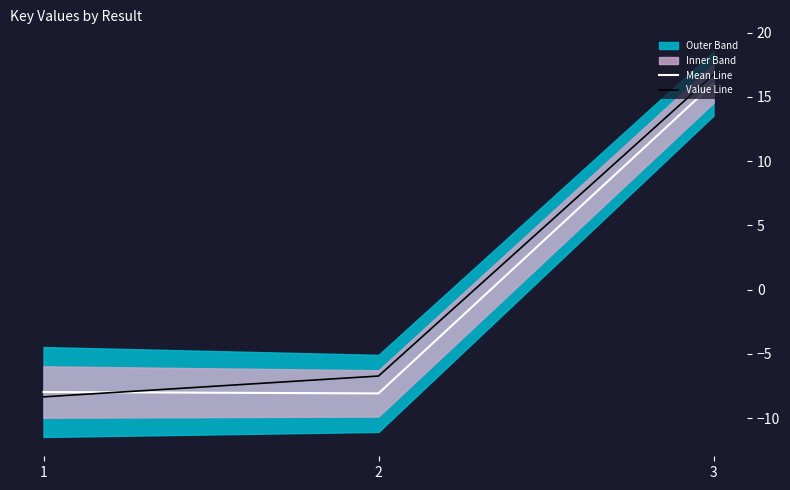

How many lines are shown in the chart?

2